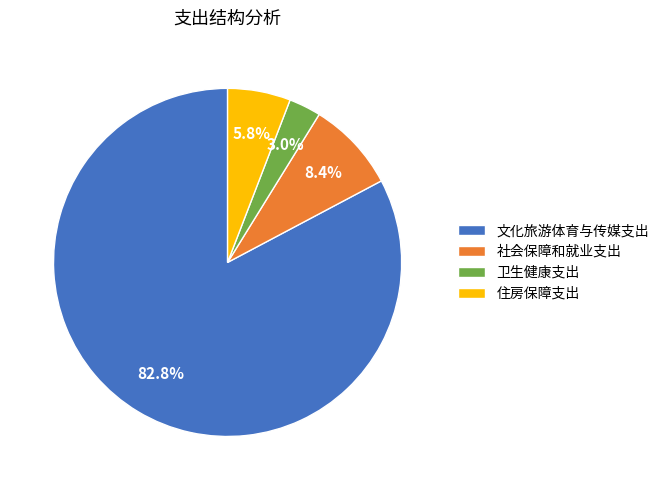

How many slices are in this pie chart?

4